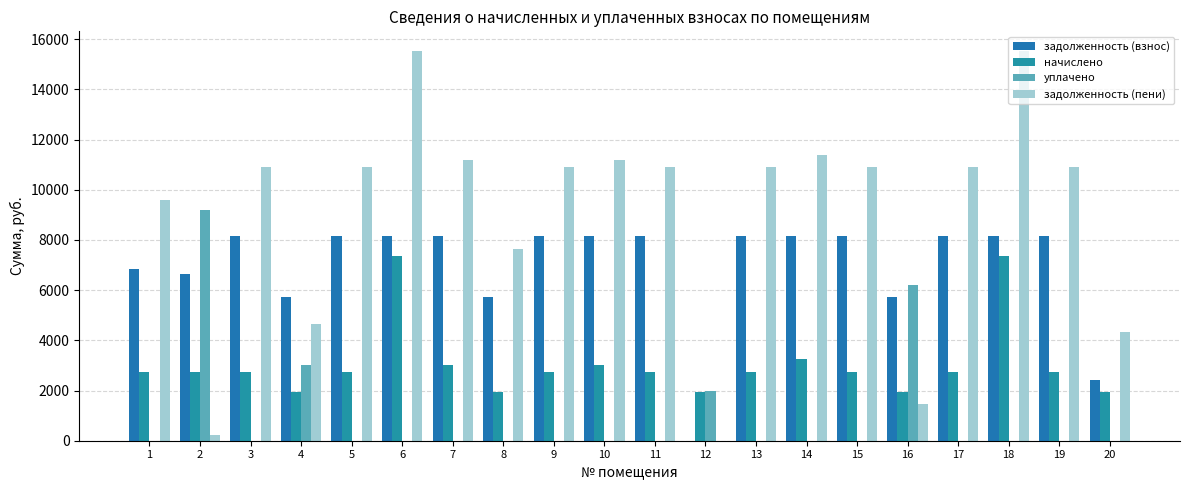

What is the total value across all series at 16?

15305.3